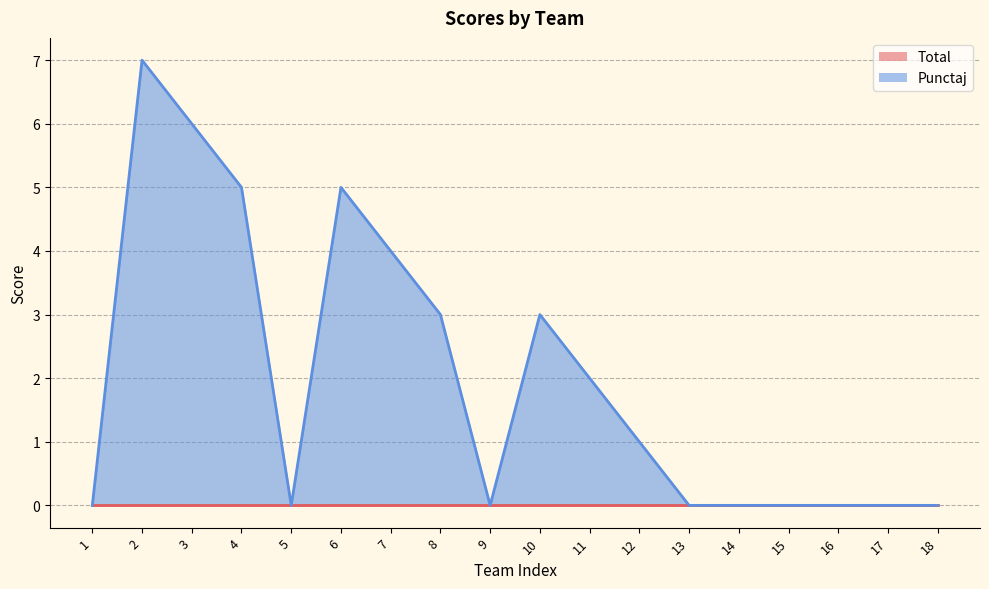

True or false: there are more than 2 points higher than both neighbors.

True